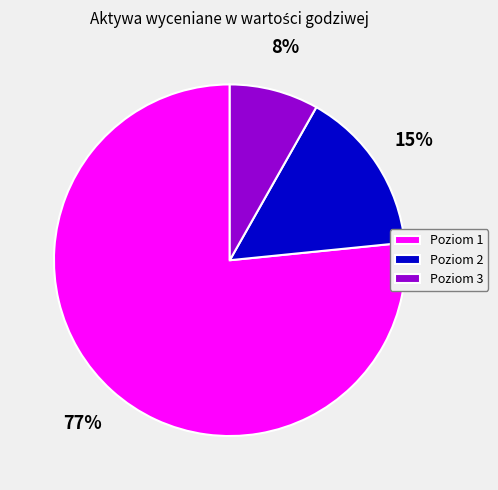

Is Poziom 1 the majority of the pie?

Yes